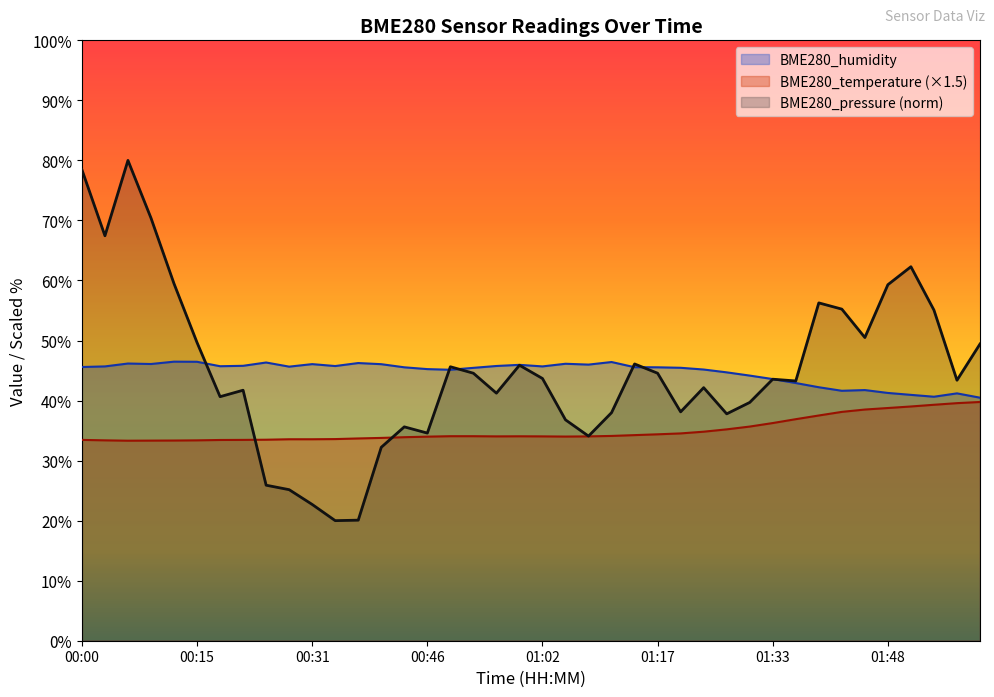

At which category does BME280_temperature reach its first local valley?

00:06